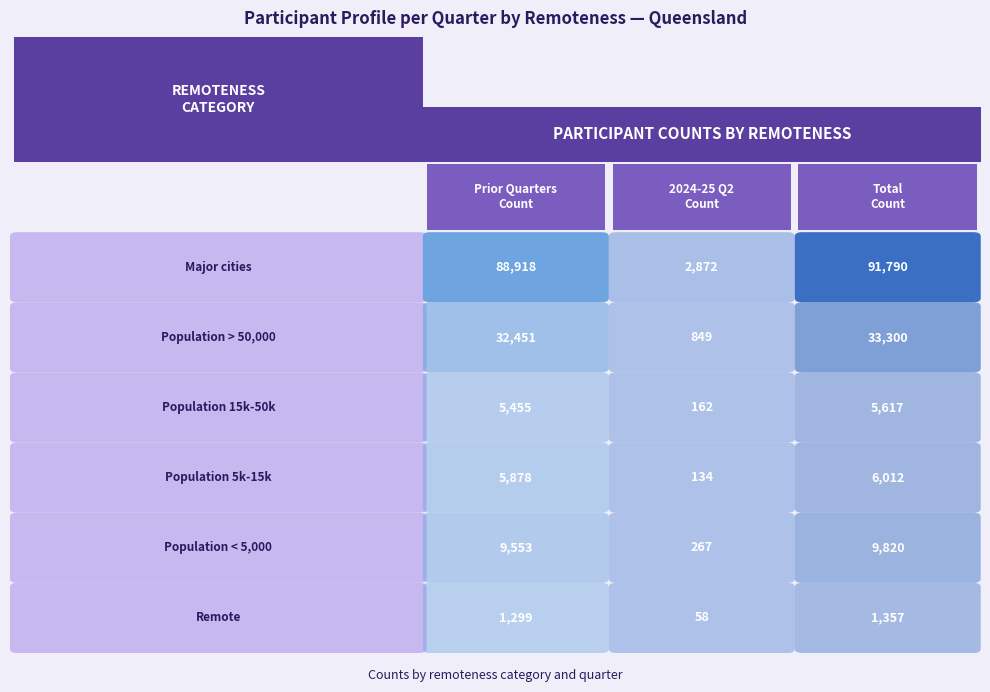

Is it true that Major cities equals 88918 at 0?

True